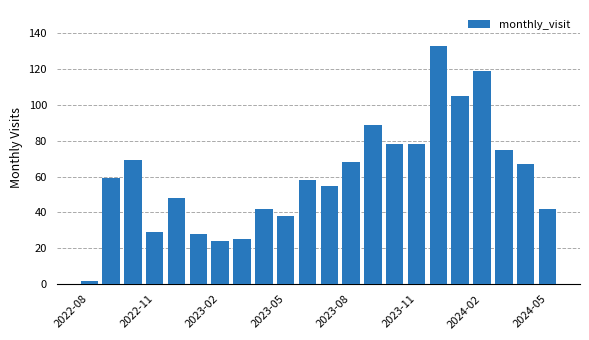

What is the greatest value displayed?

133